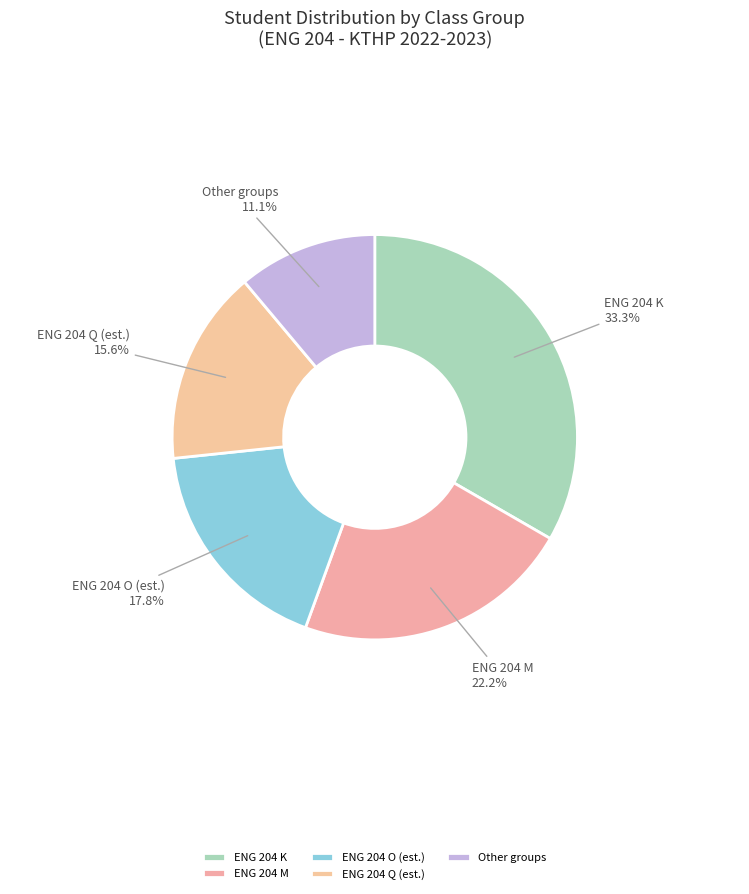

Which category has the smallest portion of the pie?

Other groups